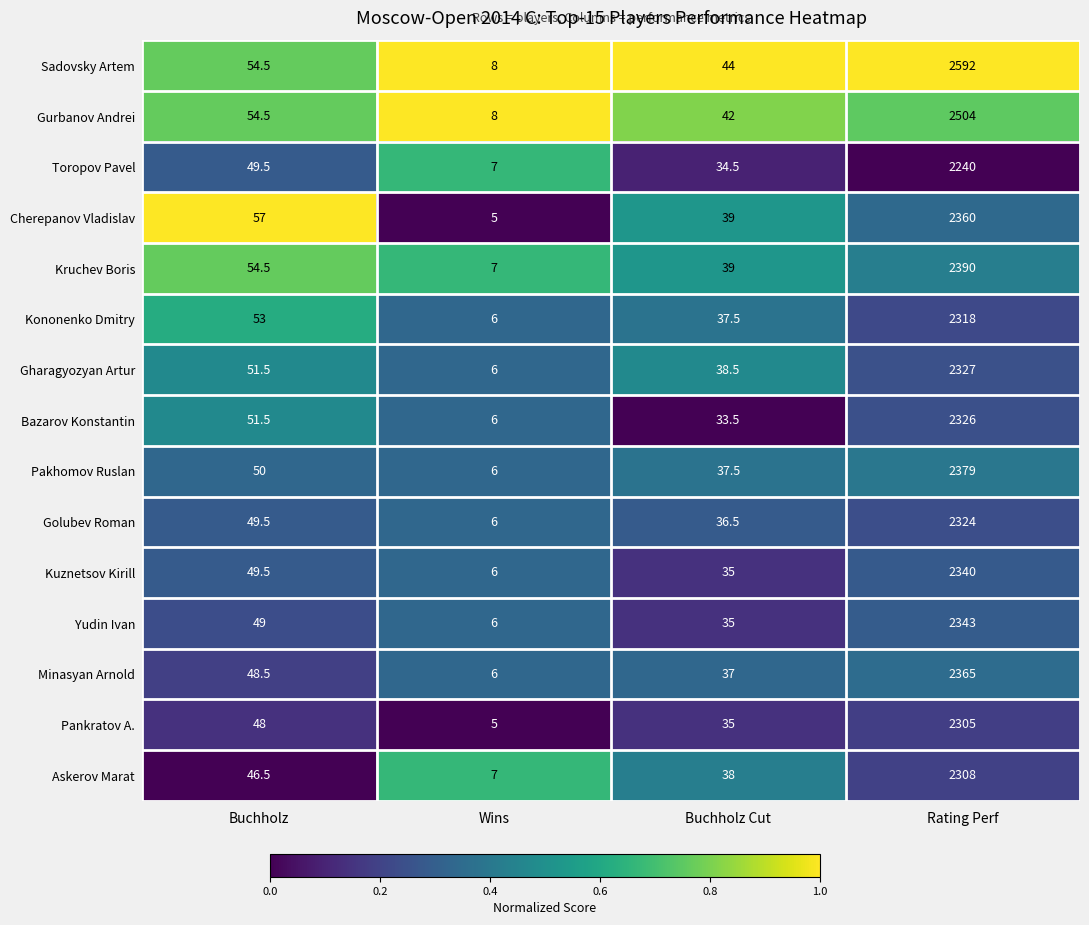

The Pakhomov Ruslan series shows 50.0 at Buchholz. True or false?

True